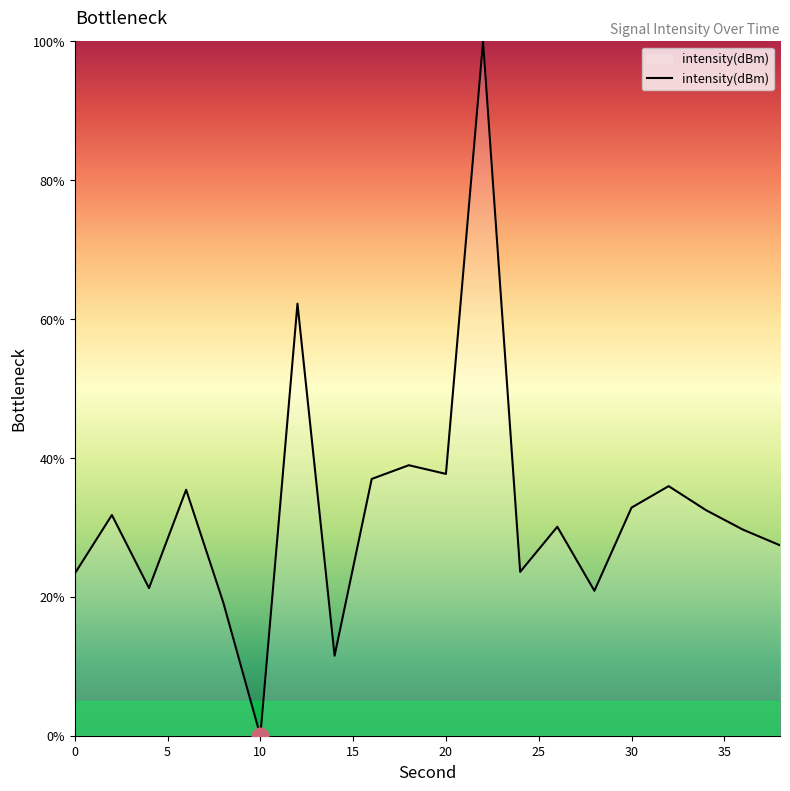

What is the maximum value shown in the chart?

100.0